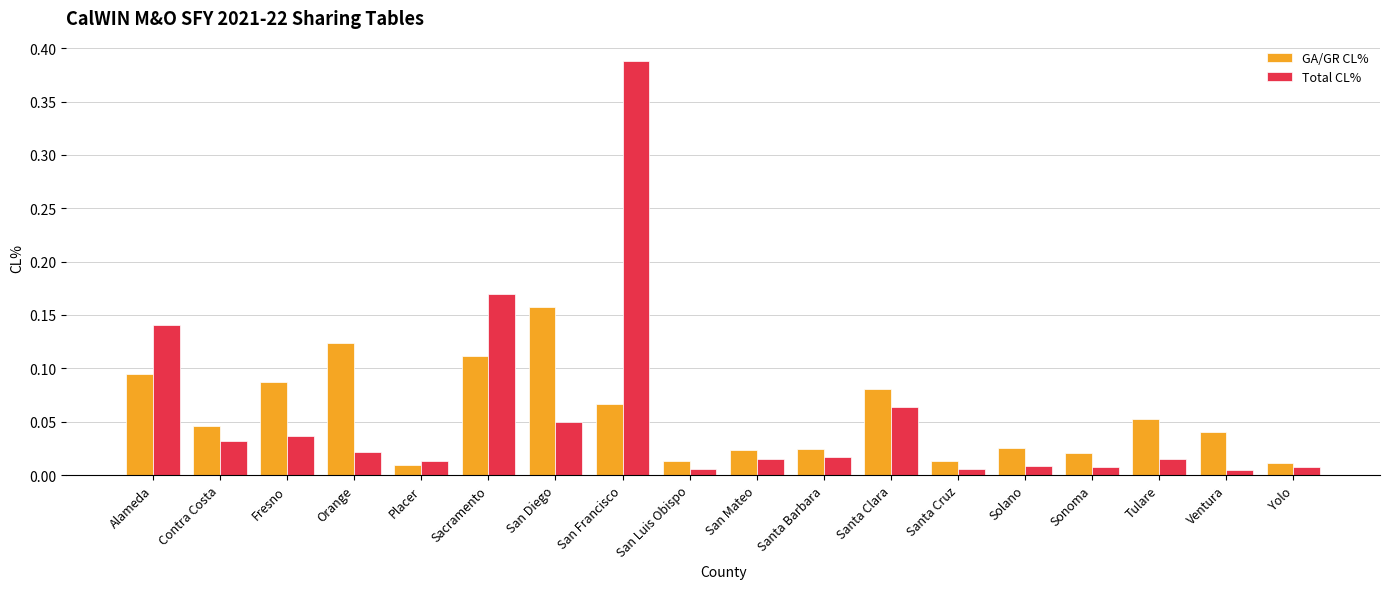

List the series in order of their peak value, highest first.

Total CL%, GA/GR CL%